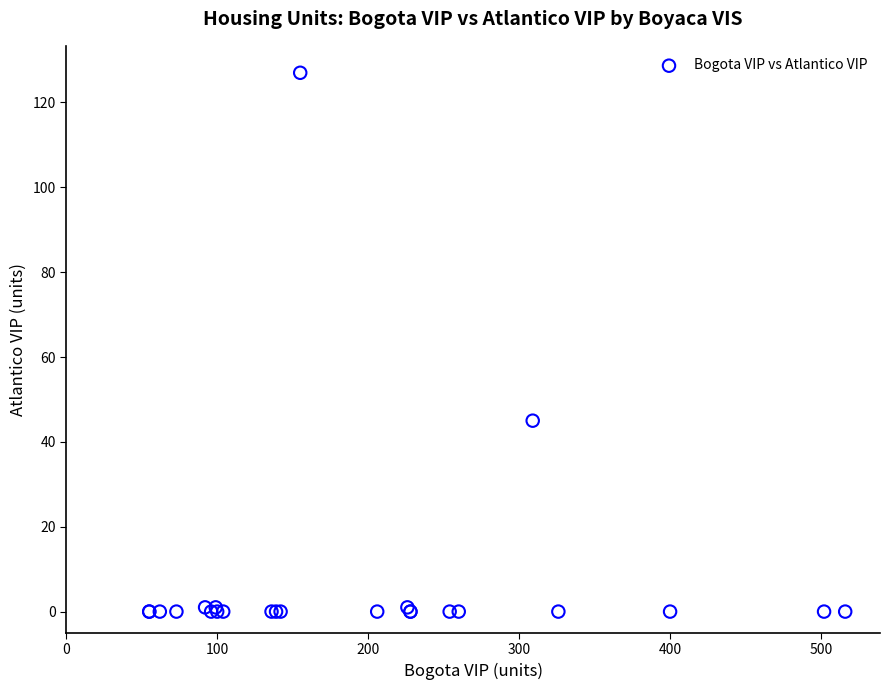

What Y value in the scatter plot is closest to 63?

45